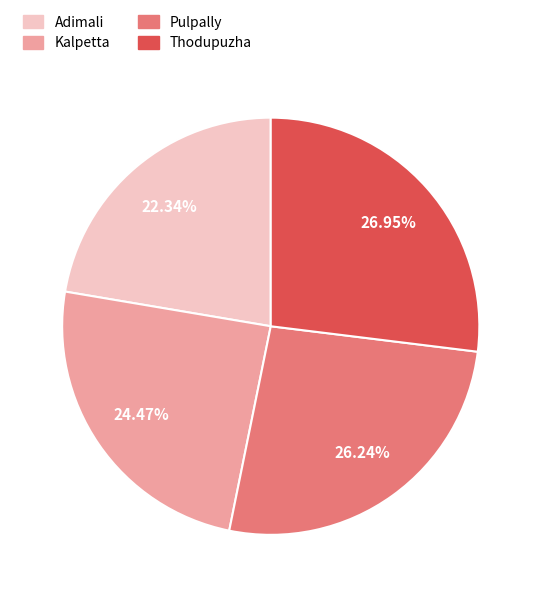

What percentage is NOT represented by Thodupuzha?

73.0%